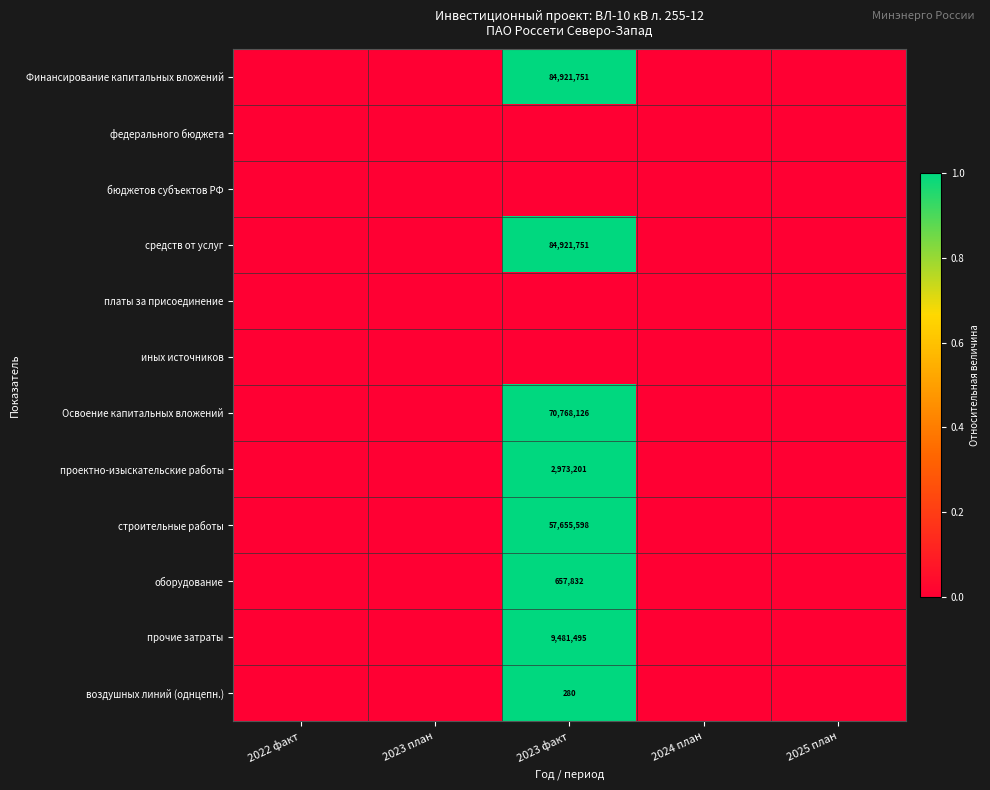

True or false: прочие затраты has a value of 1 at 2023 факт.

False